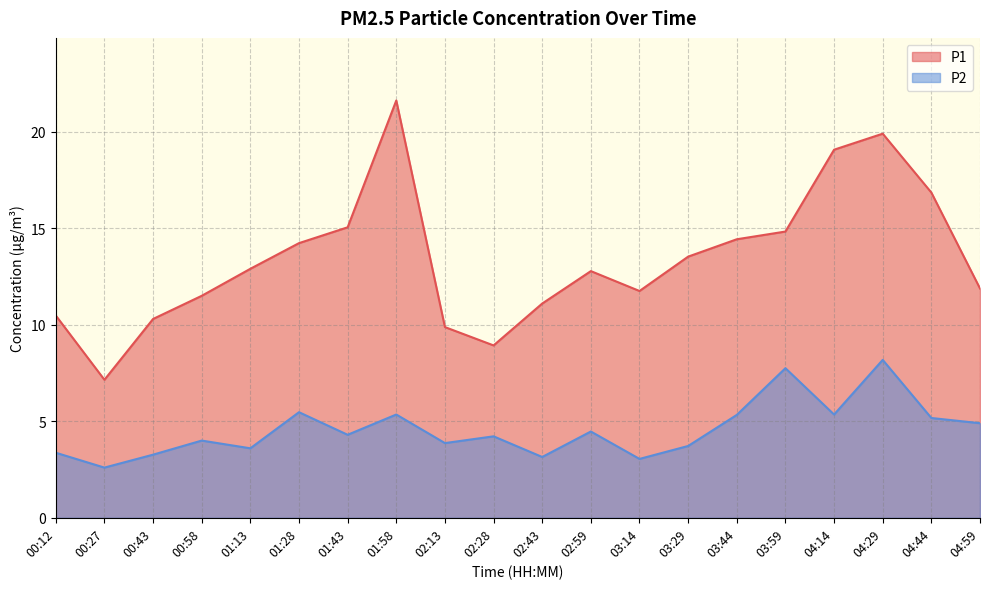

True or false: P2 and P1 cross at least once.

False